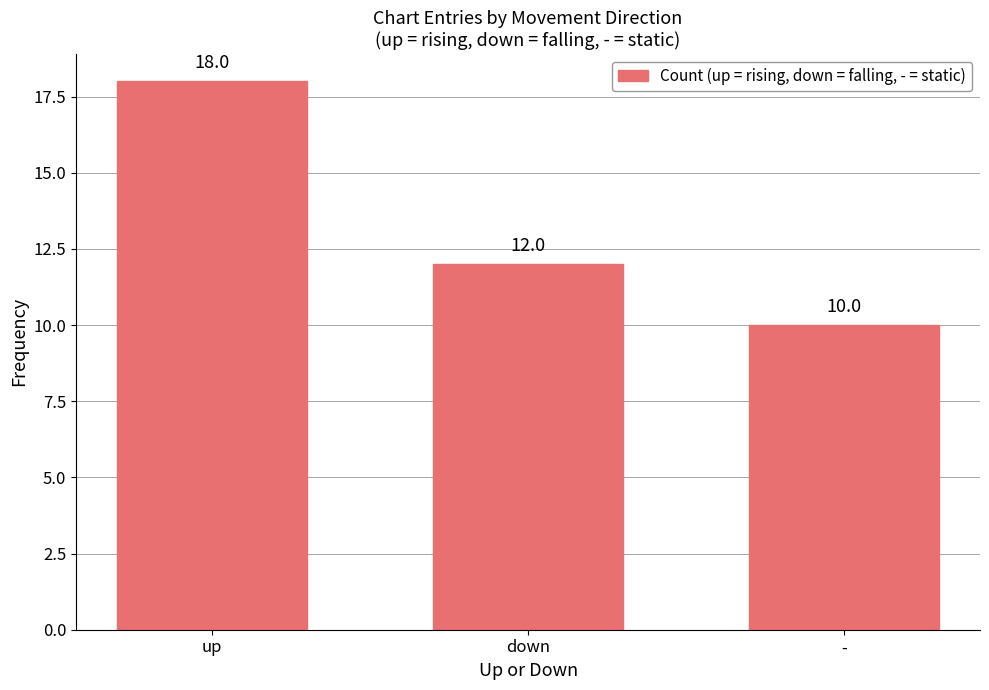

Which category has the lowest value across all series?

-